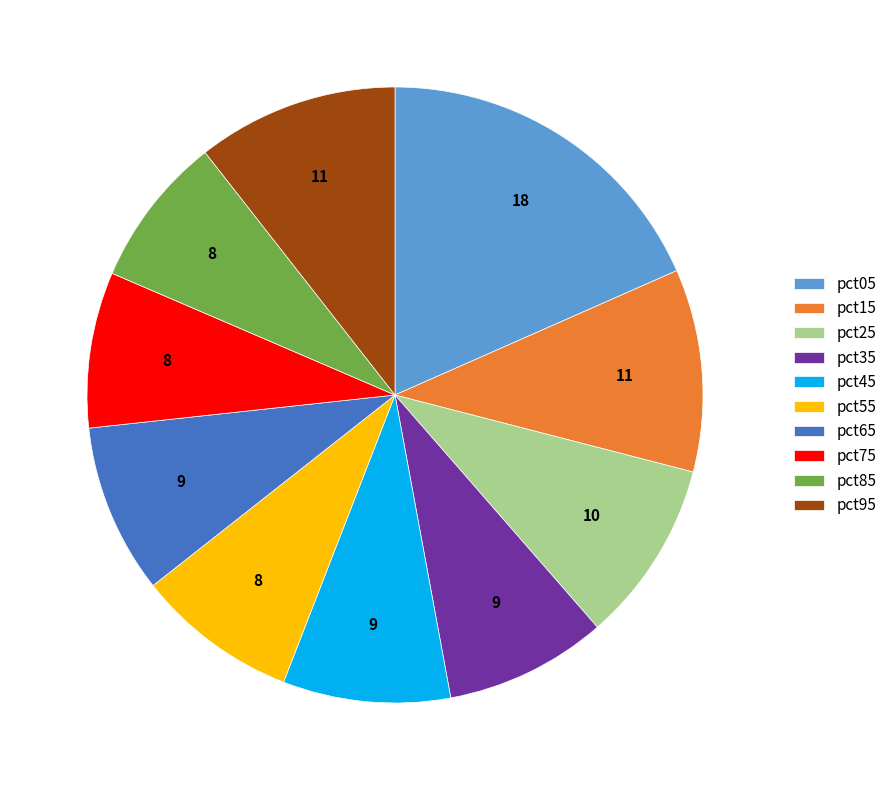

Combined, do pct75 and pct95 account for over 50%?

No